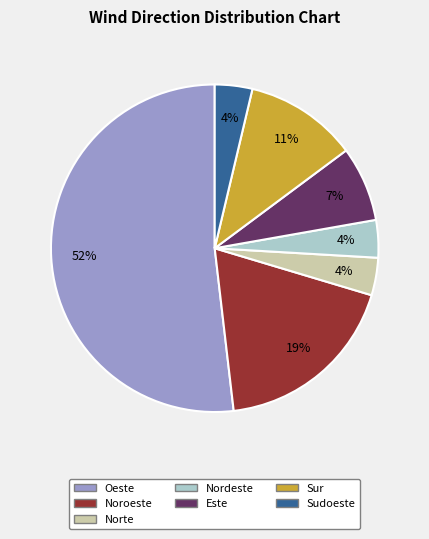

To the nearest percent, what is the difference between the largest and smallest slice percentages?

48%